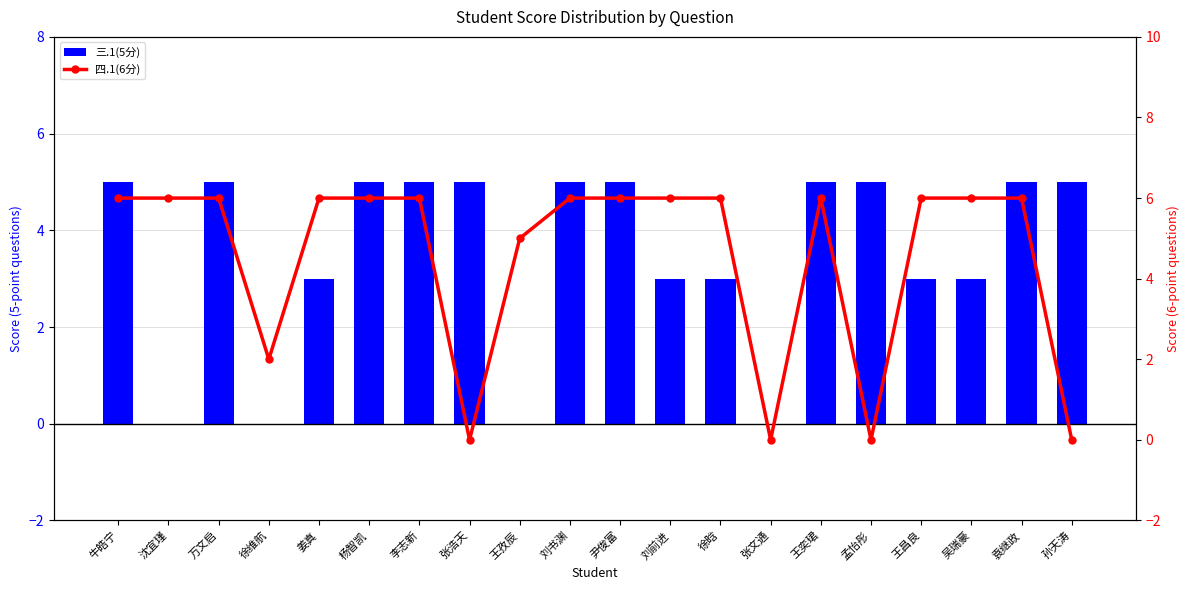

What is the spread (max minus min) of values at 刘书渊?

1